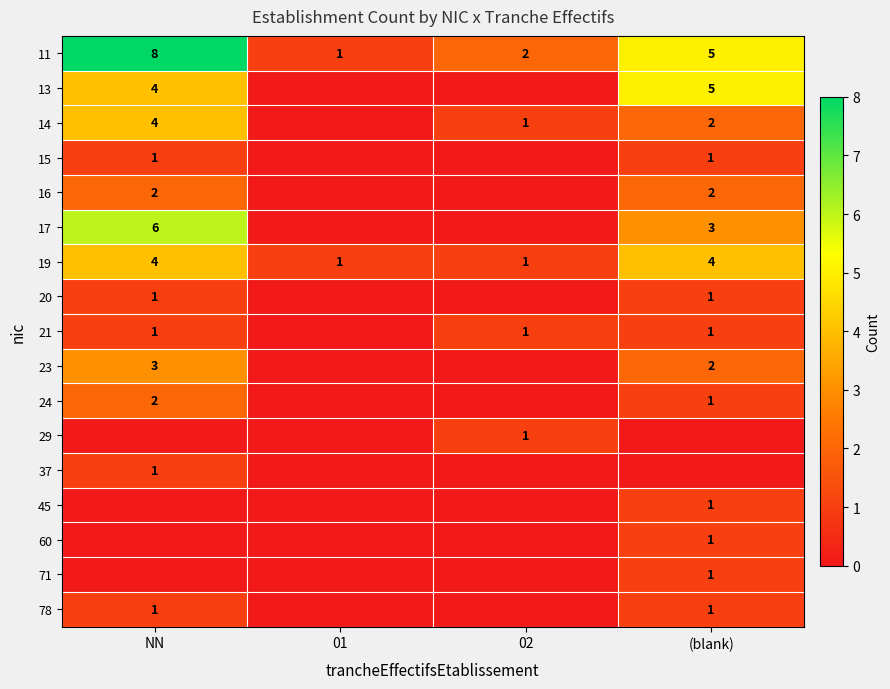

True or false: 21 has a value of 0 at 02.

False